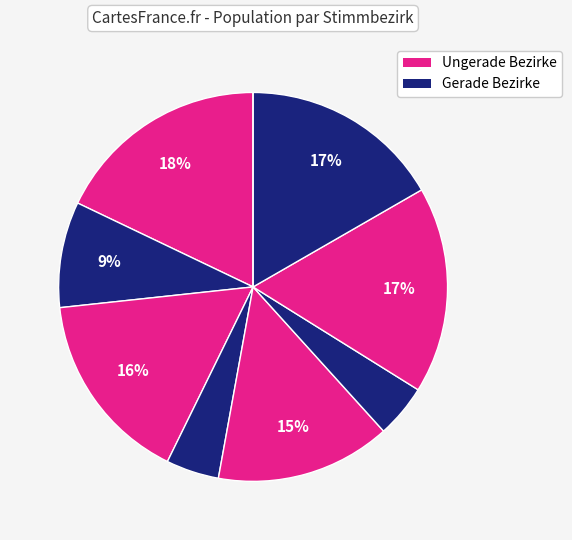

How many slices are in this pie chart?

9